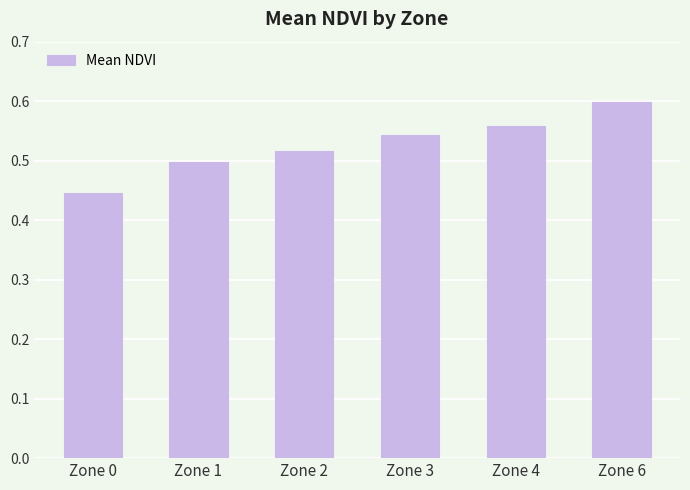

True or false: the data shows 0.5 at Zone 3.

True